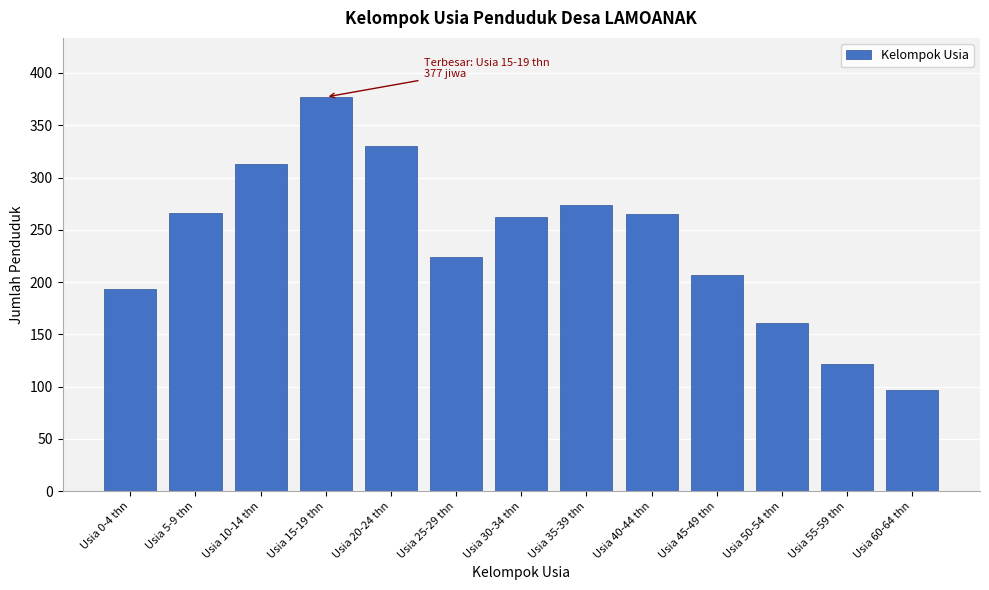

Between Usia 40-44 thn and Usia 55-59 thn, which is larger?

Usia 40-44 thn